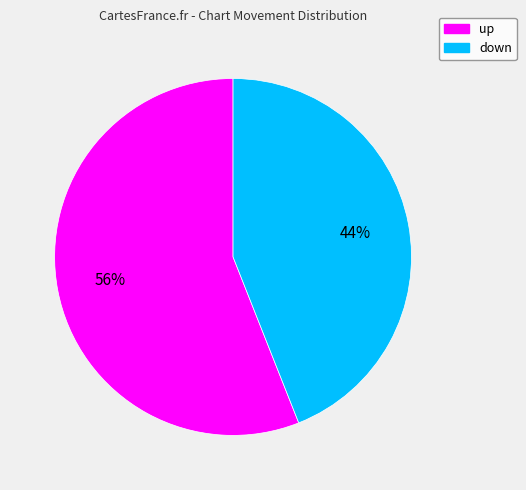

Which category has the biggest portion of the pie?

up